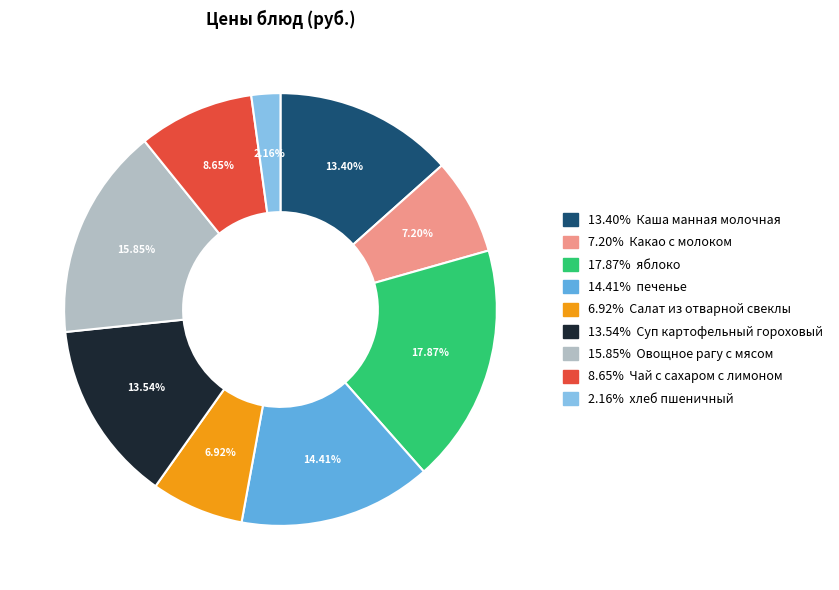

Does any single category account for the majority?

No